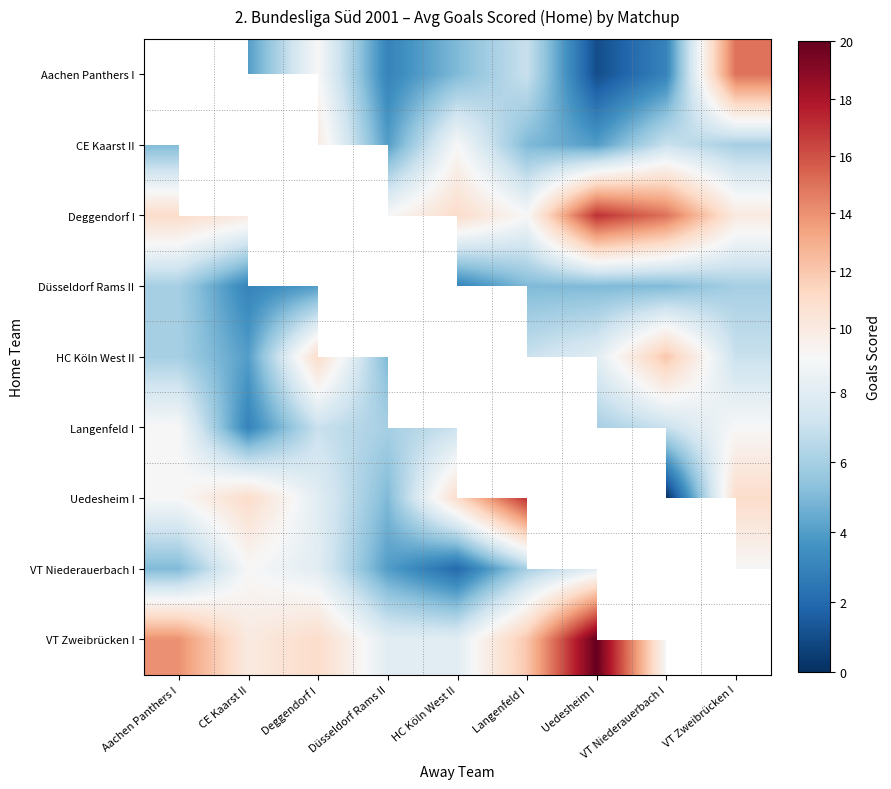

The Langenfeld I series shows 7.0 at Deggendorf I. True or false?

True